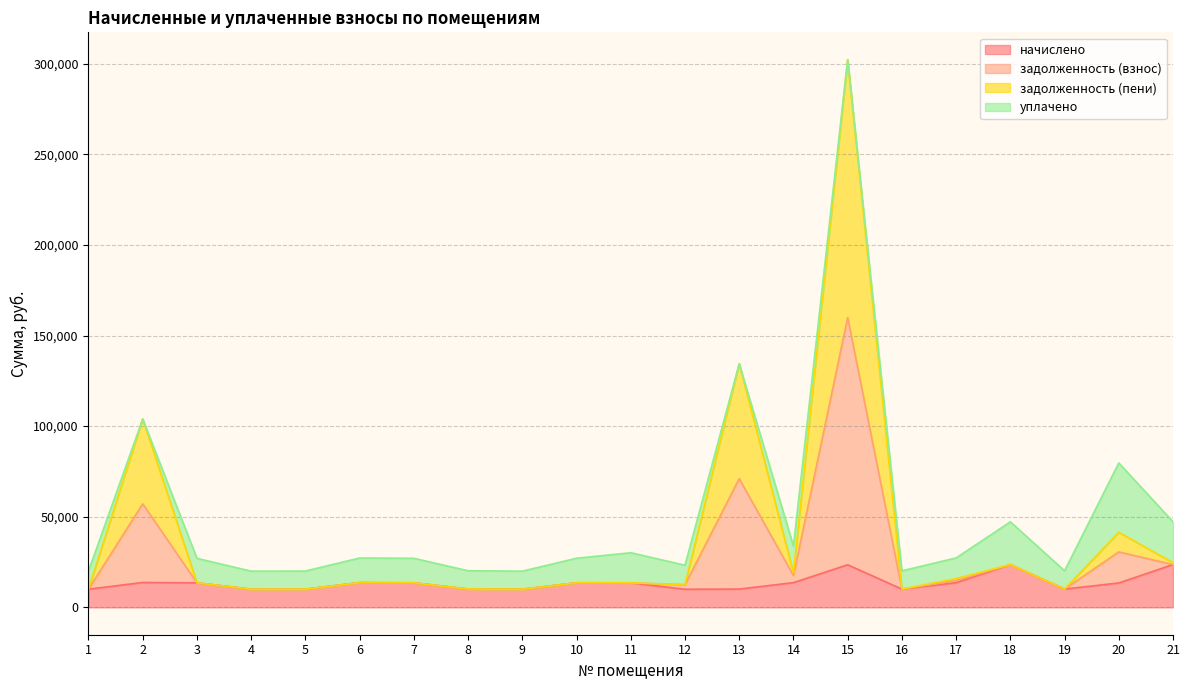

How many lines are shown in the chart?

4